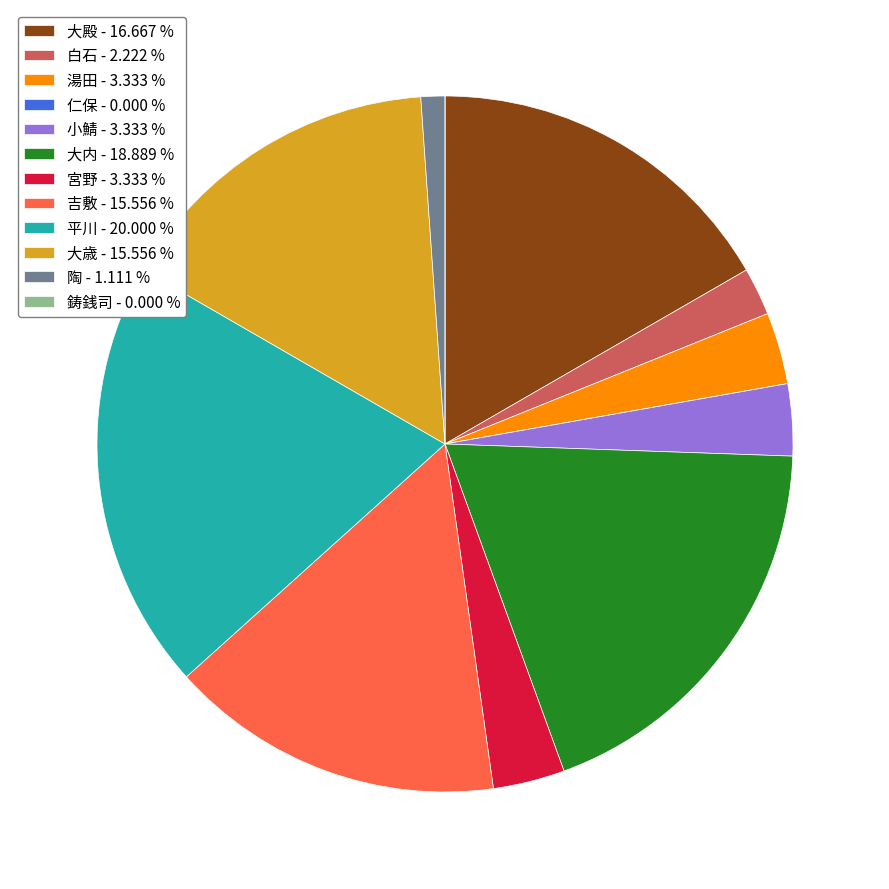

Is there a majority slice in this chart?

No